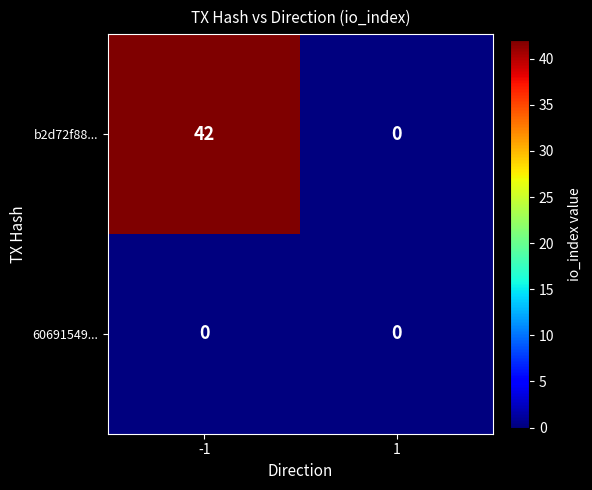

Which series has the largest total across all categories?

b2d72f88...